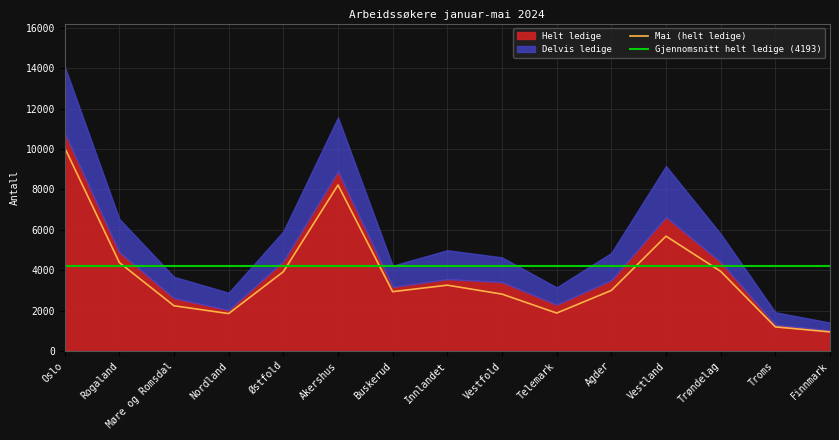

True or false: Helt ledige has a value of 1300 at Troms.

True